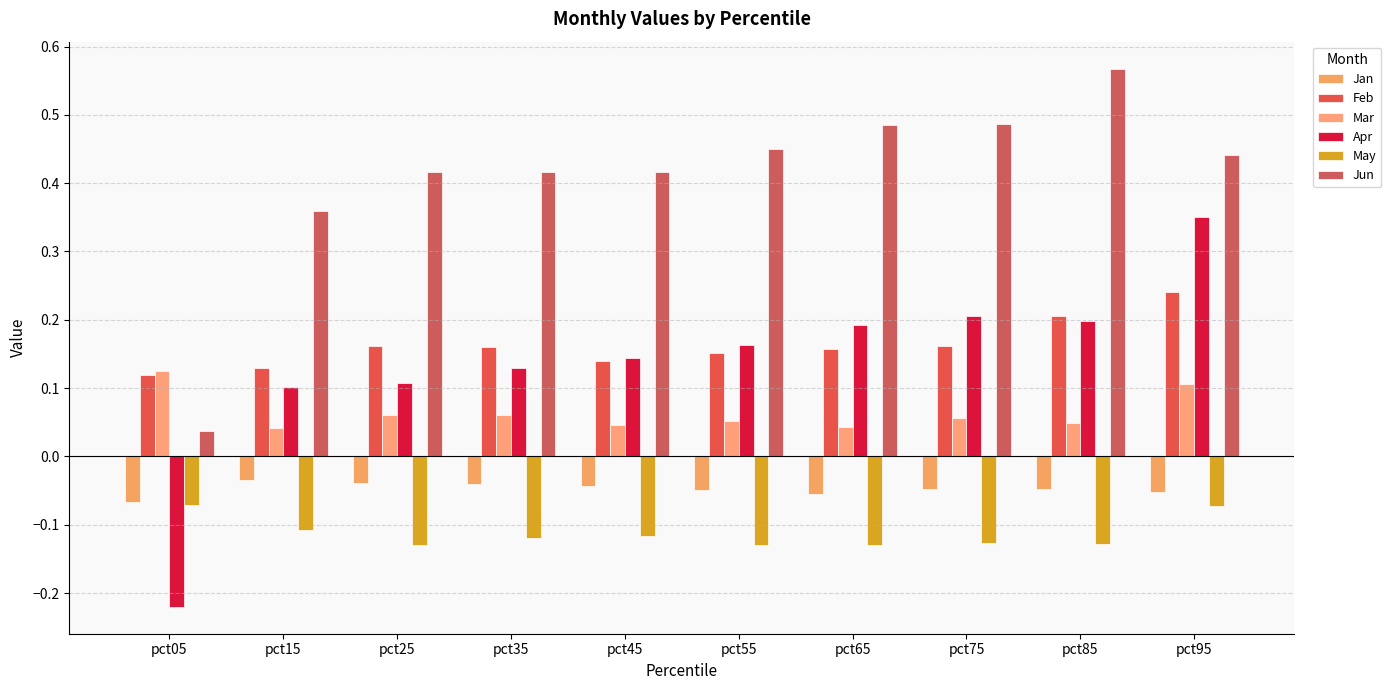

Rank the series at pct15 from lowest to highest value.

May, Jan, Mar, Apr, Feb, Jun